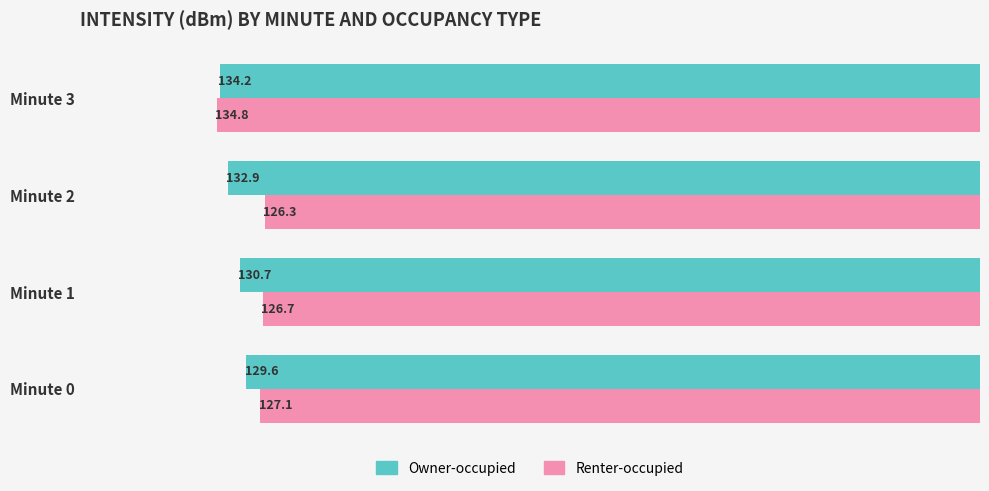

The Renter-occupied series shows 53.1 at Minute 1. True or false?

False